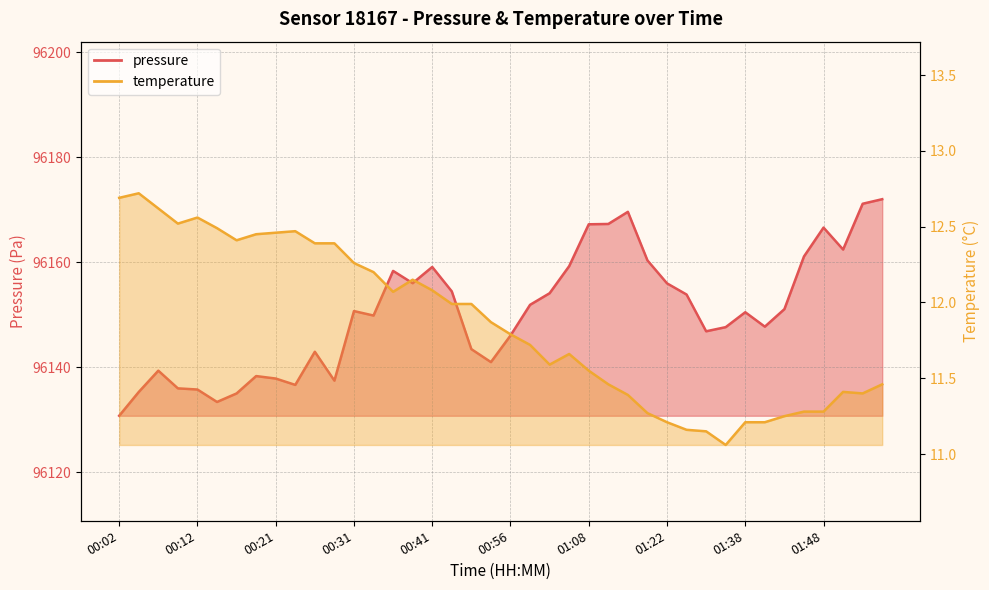

True or false: pressure and temperature intersect in this chart.

False